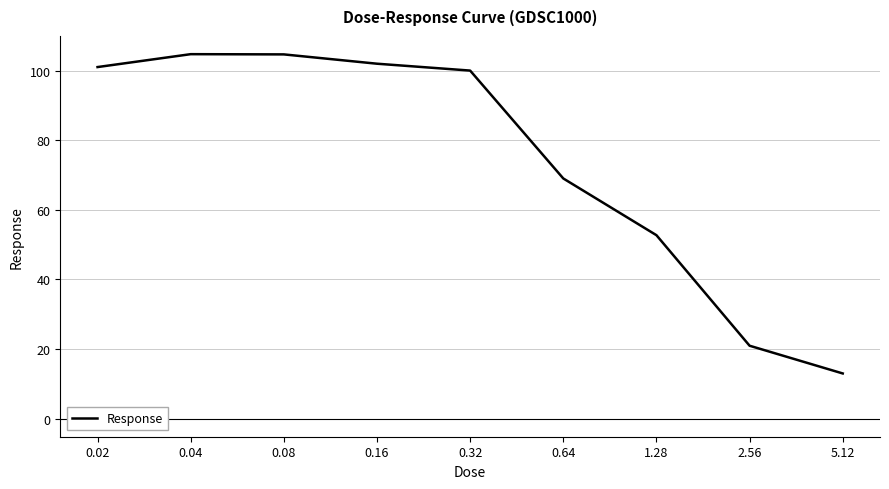

What is the difference between the values at 2.56 and 0.04?

83.8